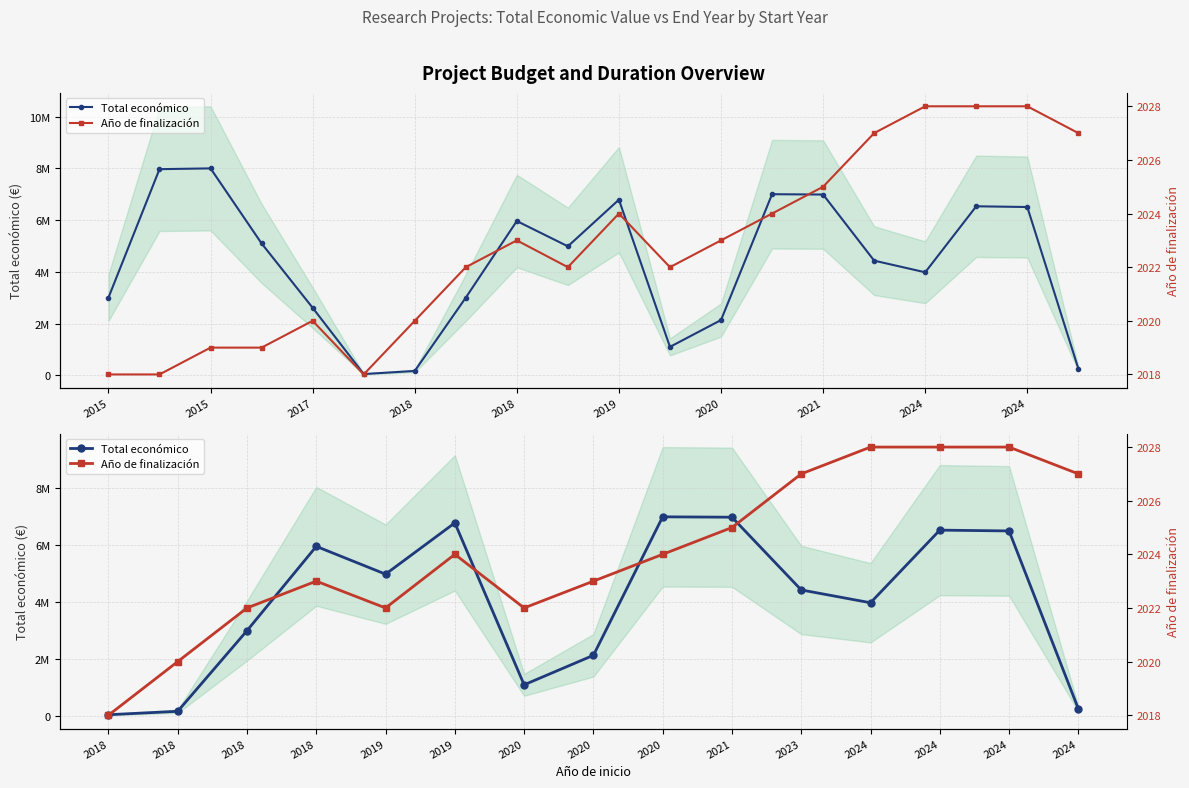

How many distinct data groups are displayed?

2